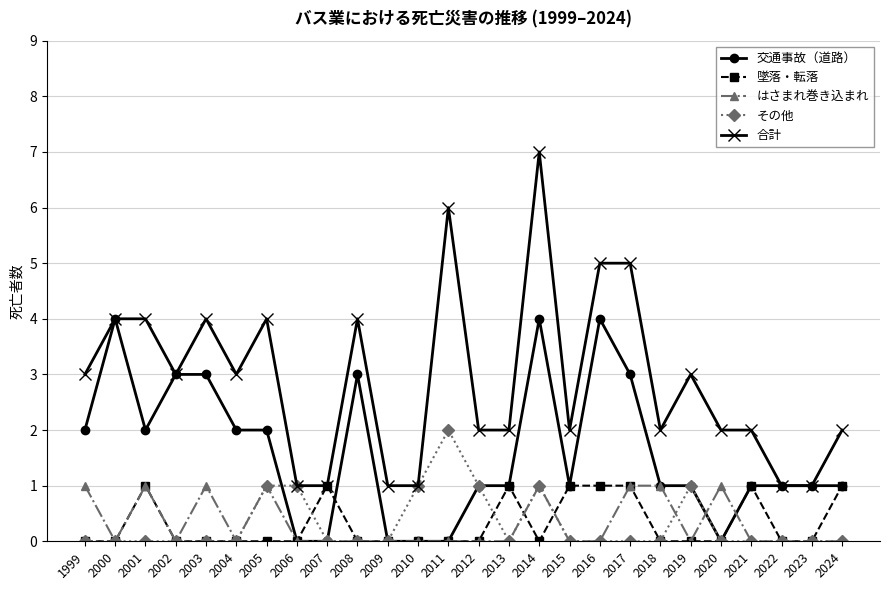

What is the total value across all series at 2012?

4